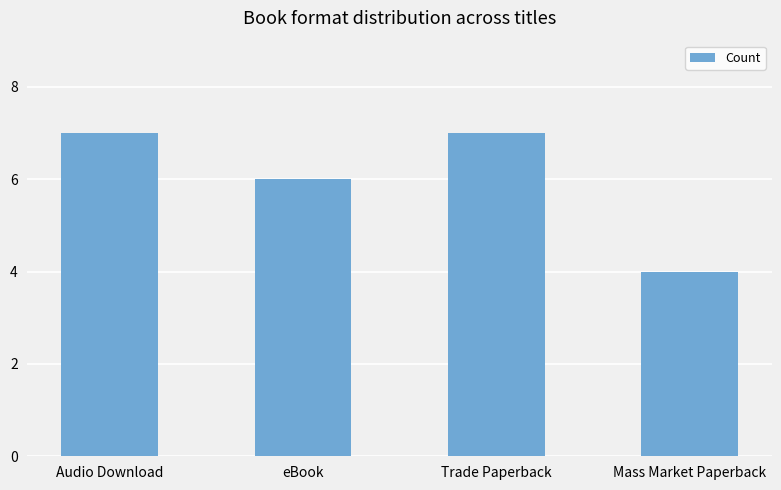

How many values are below 7?

2